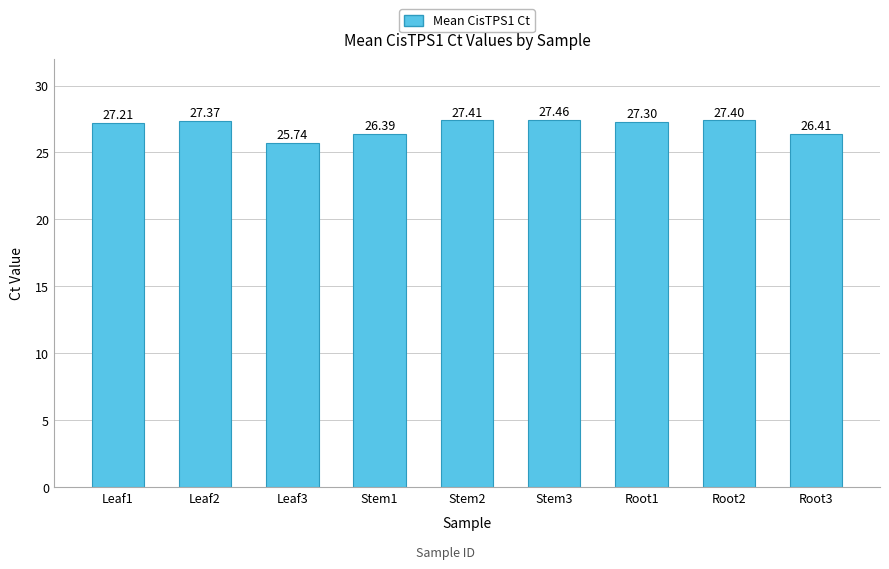

What is the difference between the second highest and second lowest values?

1.0